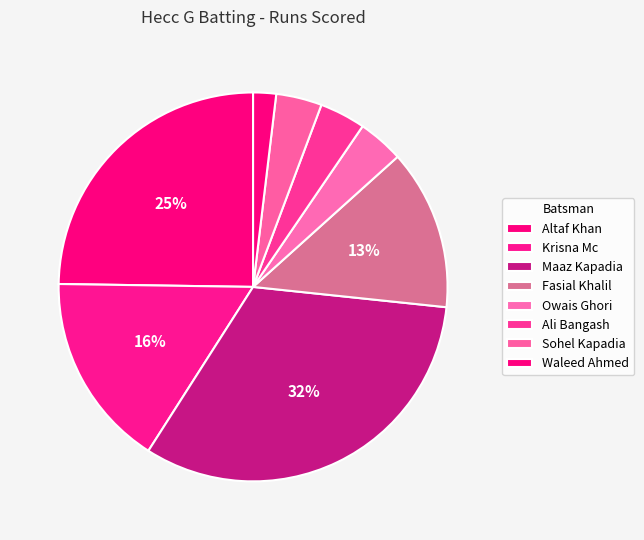

Which category has the biggest portion of the pie?

Maaz Kapadia